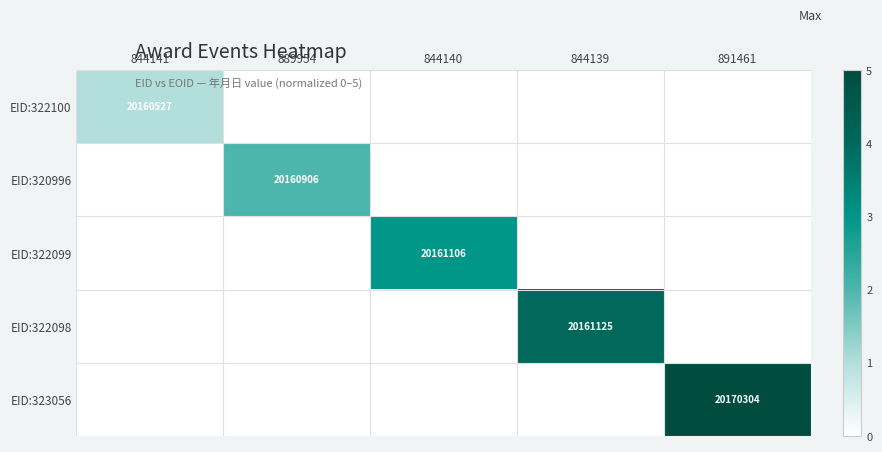

What is the difference between the maximum and minimum values in the EID:320996 series?

2